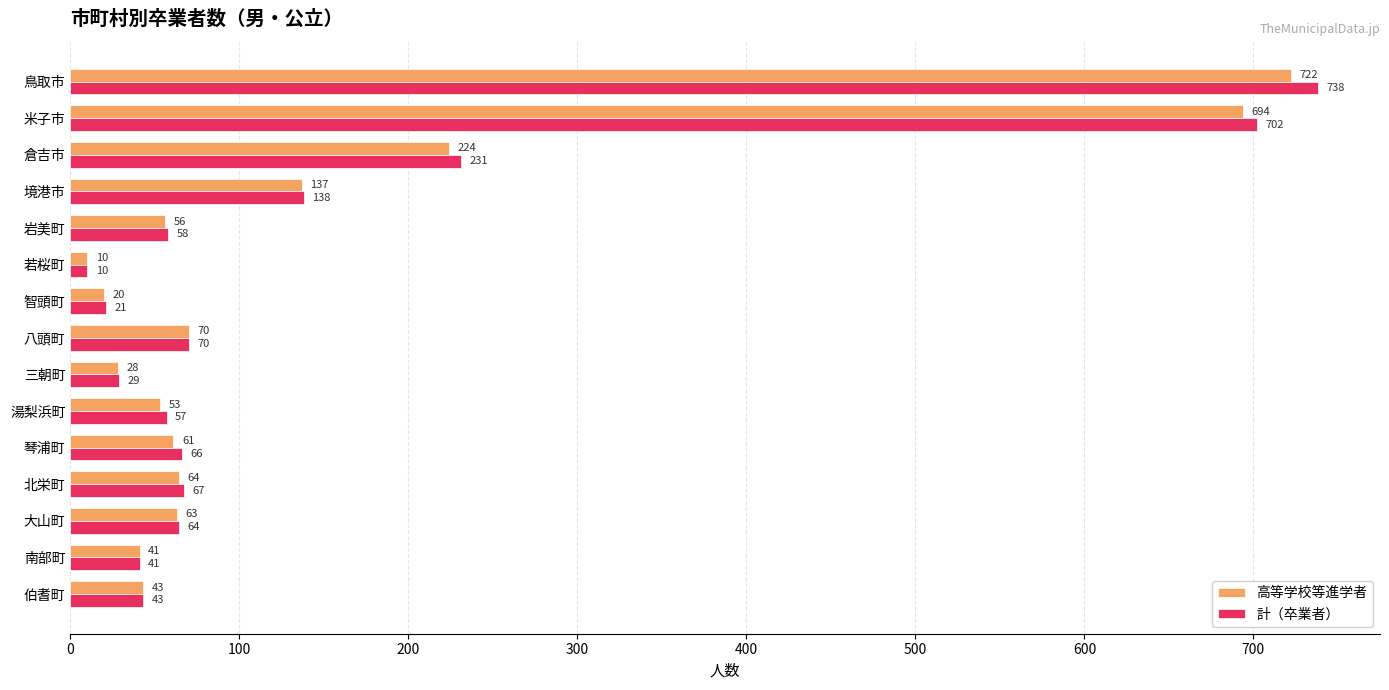

What are all the series names shown in the legend?

高等学校等進学者, 計（卒業者）